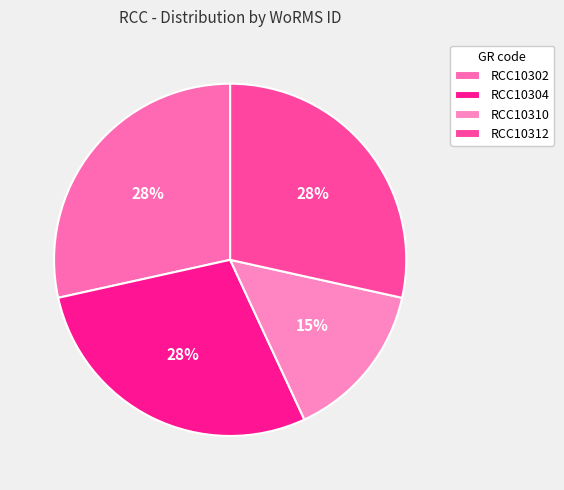

True or false: RCC10312 accounts for 28% of the total.

True